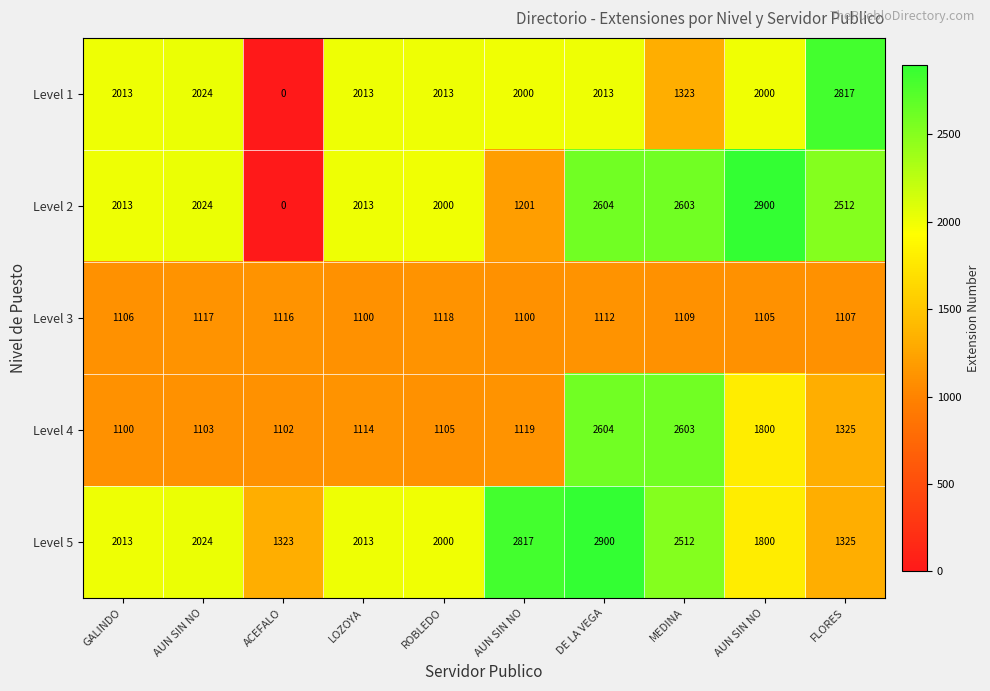

At which category is the sum across all series the highest?

DE LA VEGA